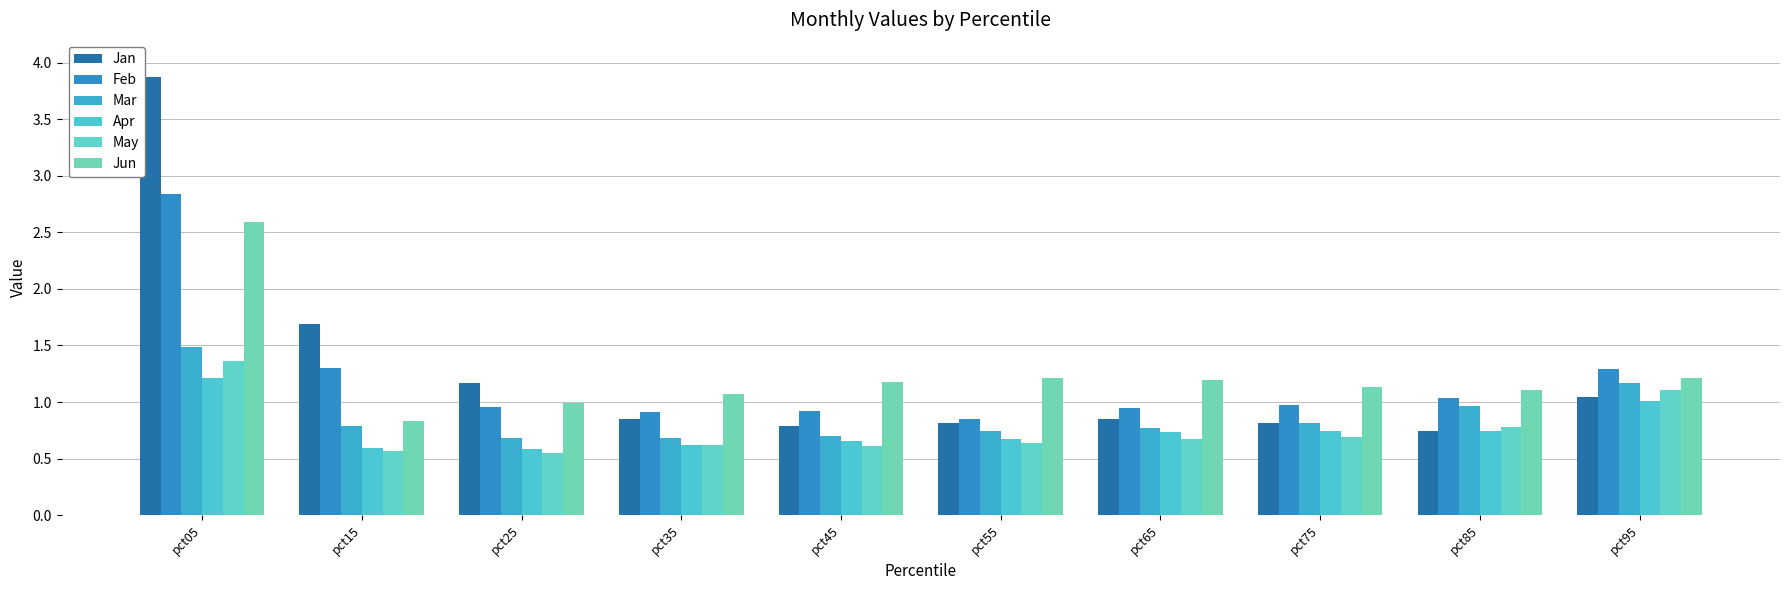

What is the difference between the Mar values at pct65 and pct95?

0.4